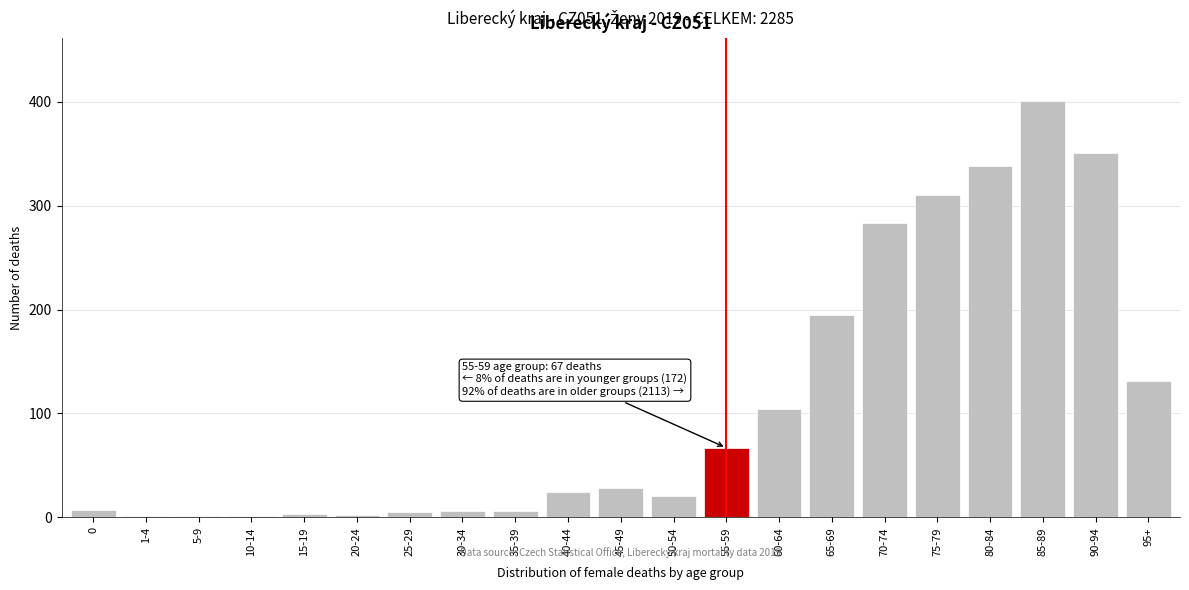

The value at 65-69 is 55. True or false?

False